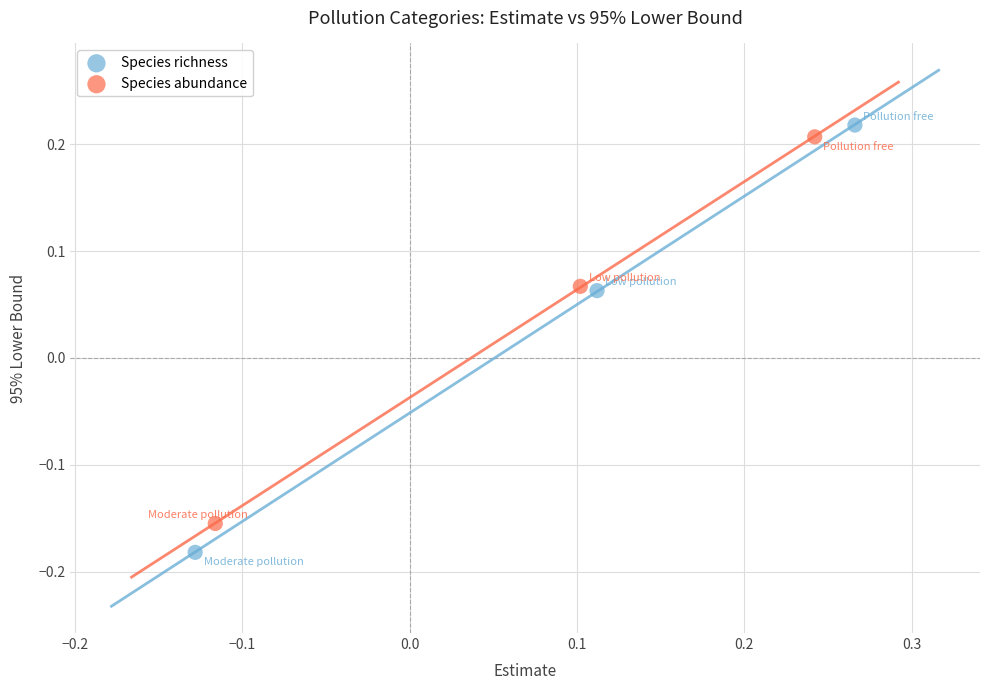

Which series reaches the maximum Y coordinate?

Species richness